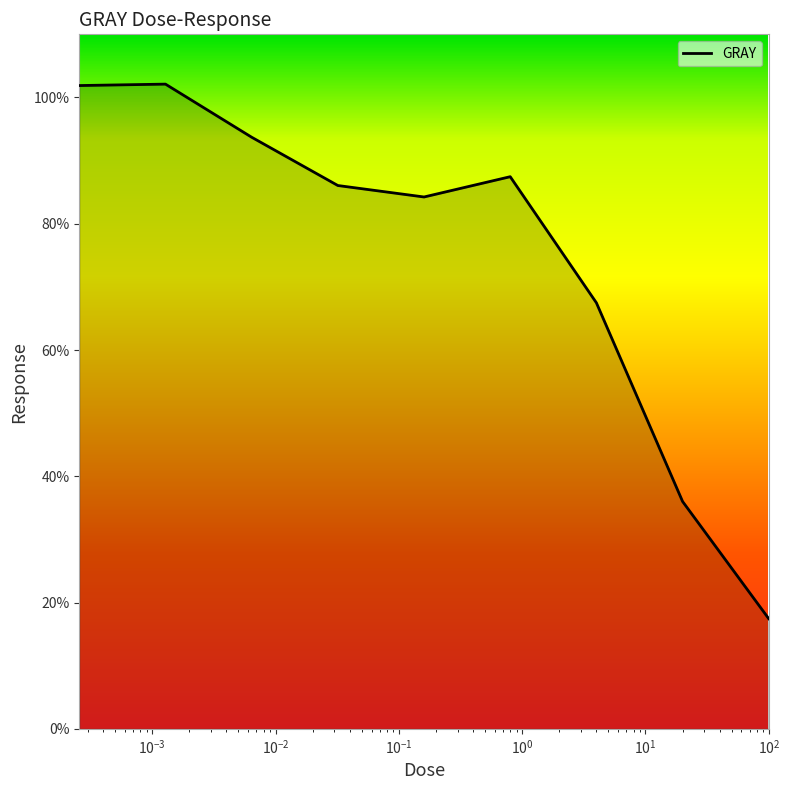

What is the maximum value shown in the chart?

102.1